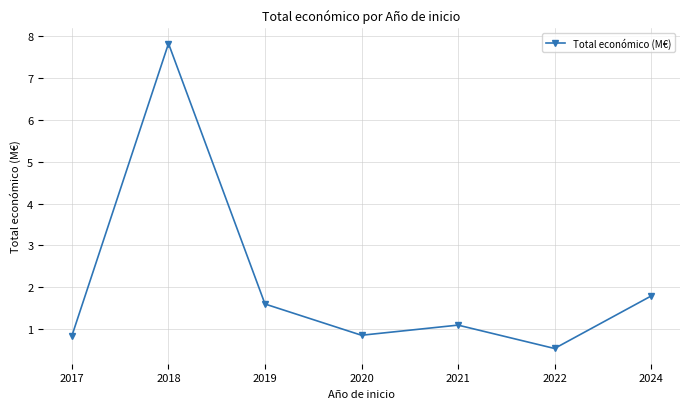

What is the sum of all values?

14.5